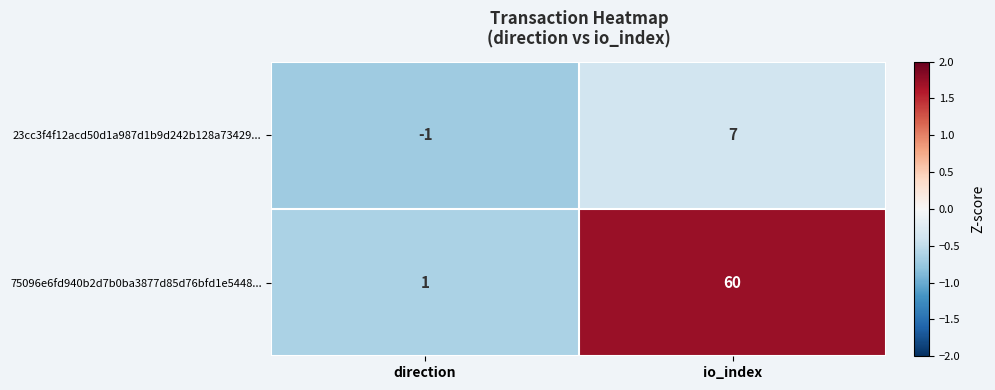

How many categories are shown in the chart?

2